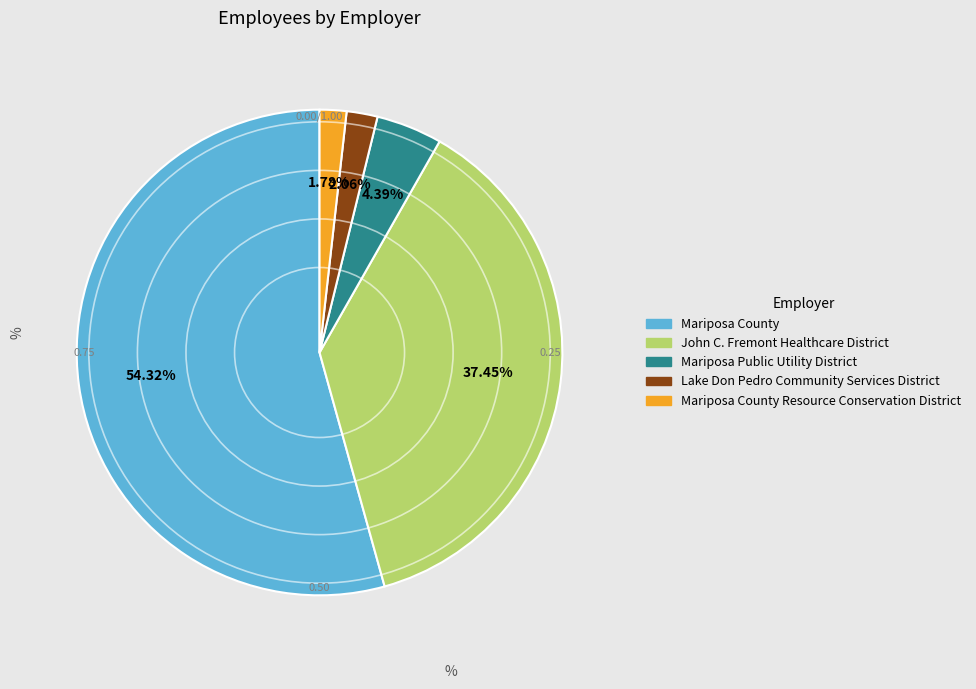

Is there a majority slice in this chart?

Yes